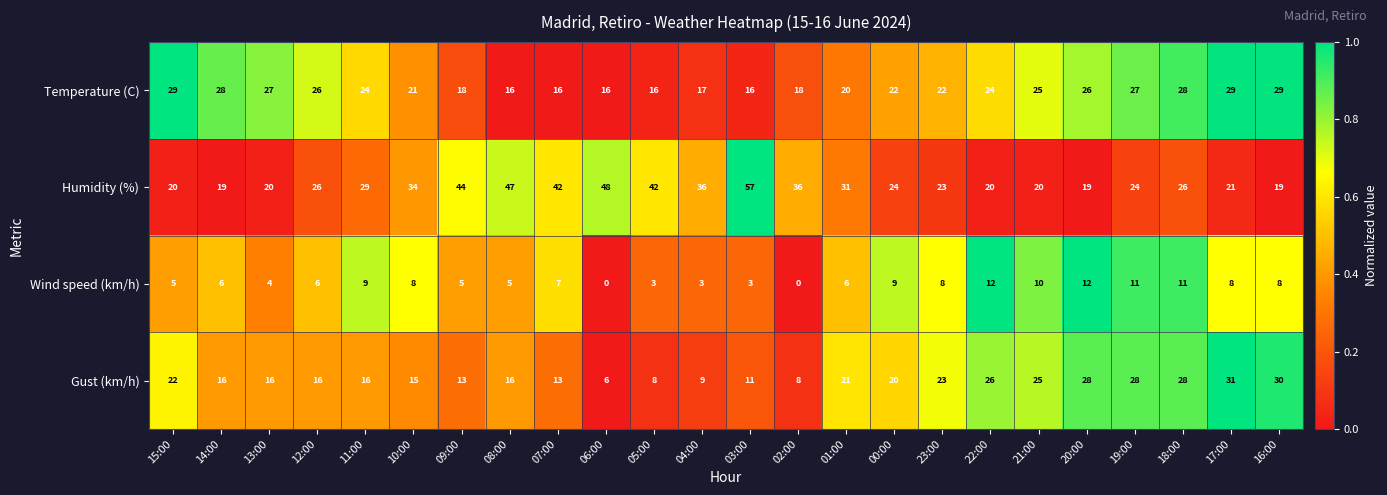

Count the number of data series in this chart.

4